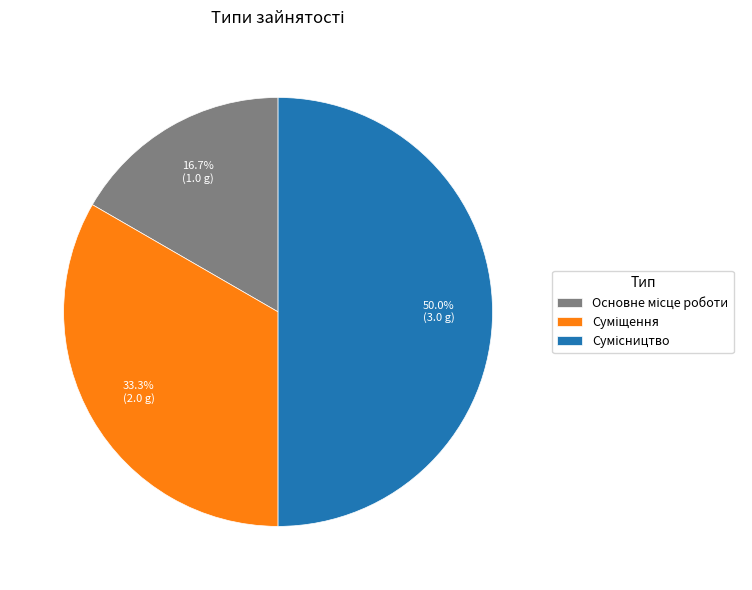

What percentage is the Суміщення slice, to the nearest percent?

33%